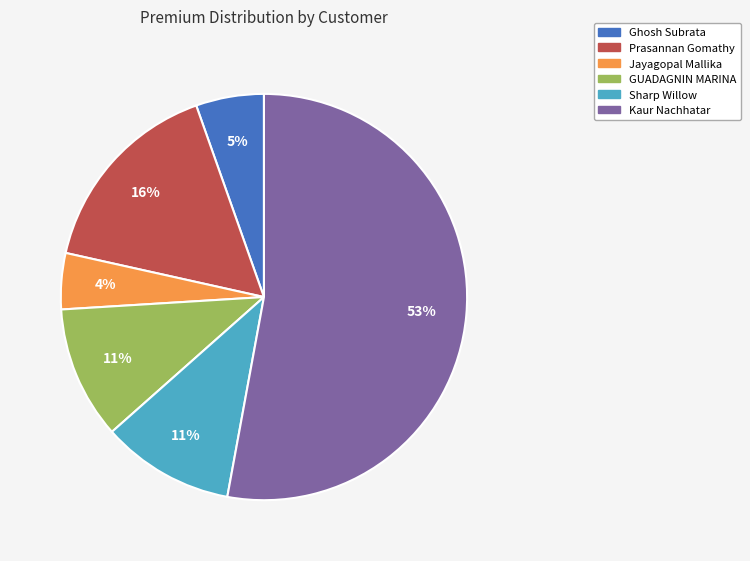

Does Ghosh Subrata account for over 50% of the chart?

No